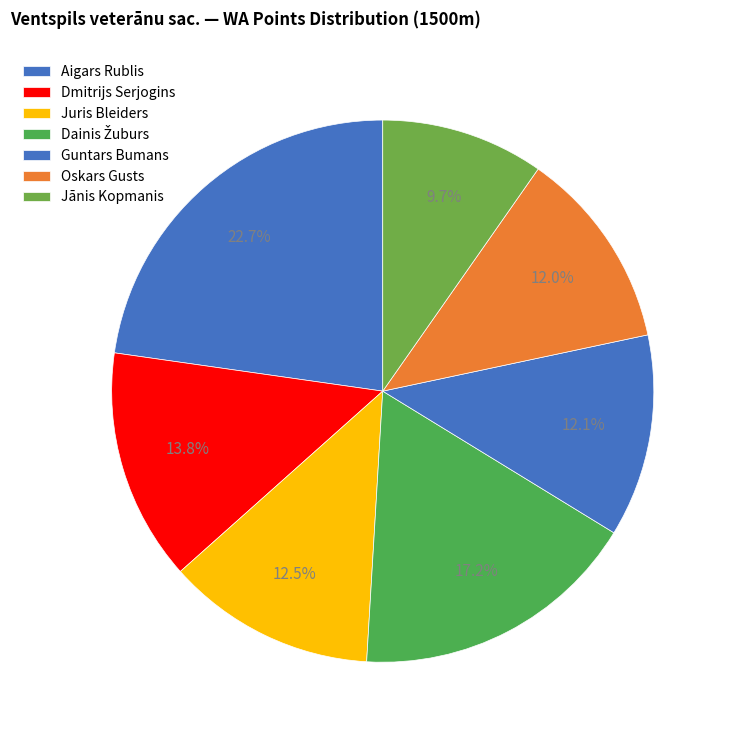

How many slices are in this pie chart?

7